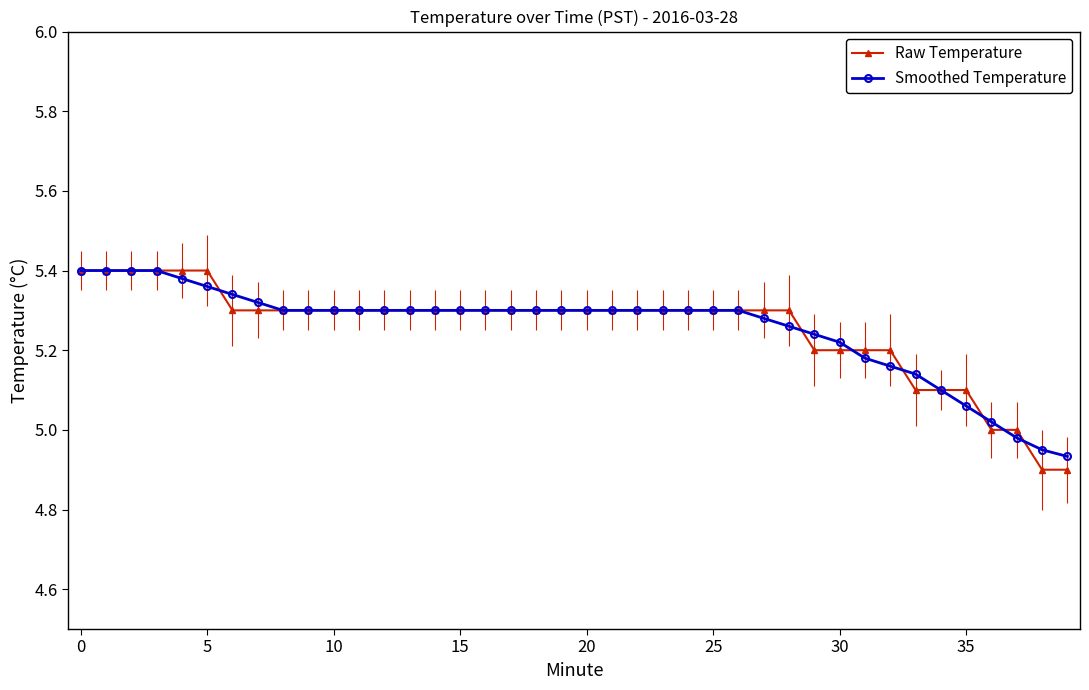

Which series has the widest spread of values?

Raw Temperature